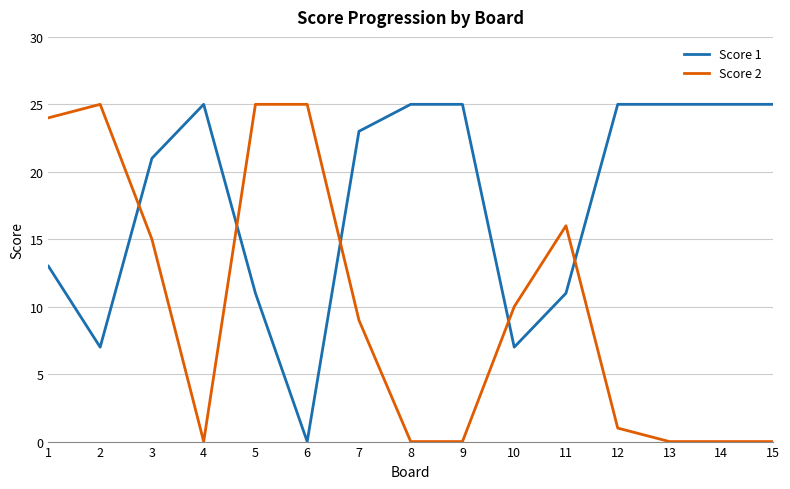

Is the value of Score 2 at 5 greater than the value of Score 1 at 6?

Yes